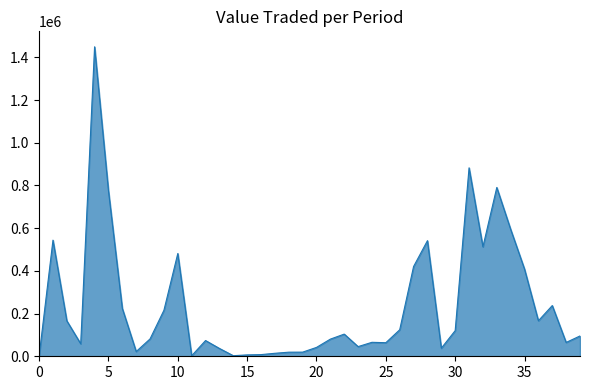

What is the difference between the maximum and minimum values?

1448465